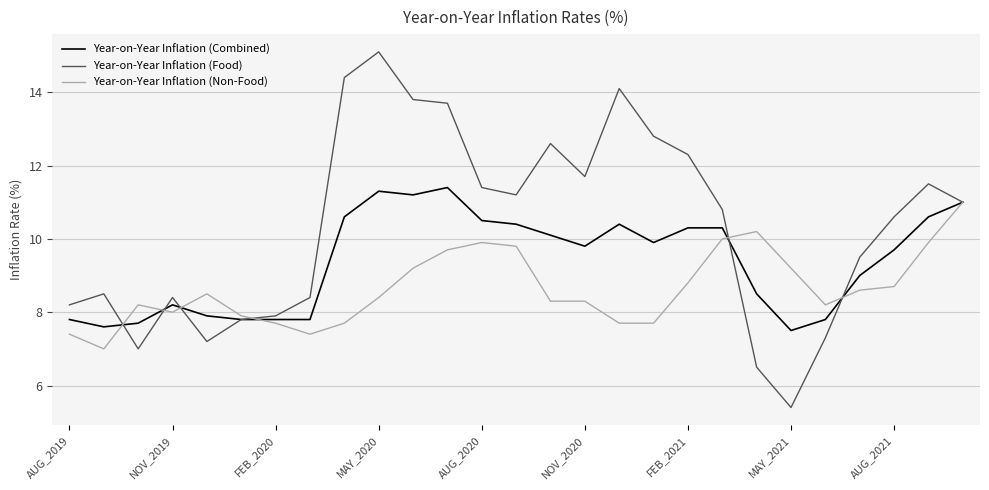

Reading right to left, transcribe all the data shown in this chart.

Year-on-Year Inflation (Combined): 11.0	10.6	9.7	9.0	7.8	7.5	8.5	10.3	10.3	9.9	10.4	9.8	10.1	10.4	10.5	11.4	11.2	11.3	10.6	7.8	7.8	7.8	7.9	8.2	7.7	7.6	7.8
Year-on-Year Inflation (Food): 11.0	11.5	10.6	9.5	7.3	5.4	6.5	10.8	12.3	12.8	14.1	11.7	12.6	11.2	11.4	13.7	13.8	15.1	14.4	8.4	7.9	7.8	7.2	8.4	7.0	8.5	8.2
Year-on-Year Inflation (Non-Food): 11.0	9.9	8.7	8.6	8.2	9.2	10.2	10.0	8.8	7.7	7.7	8.3	8.3	9.8	9.9	9.7	9.2	8.4	7.7	7.4	7.7	7.9	8.5	8.0	8.2	7.0	7.4